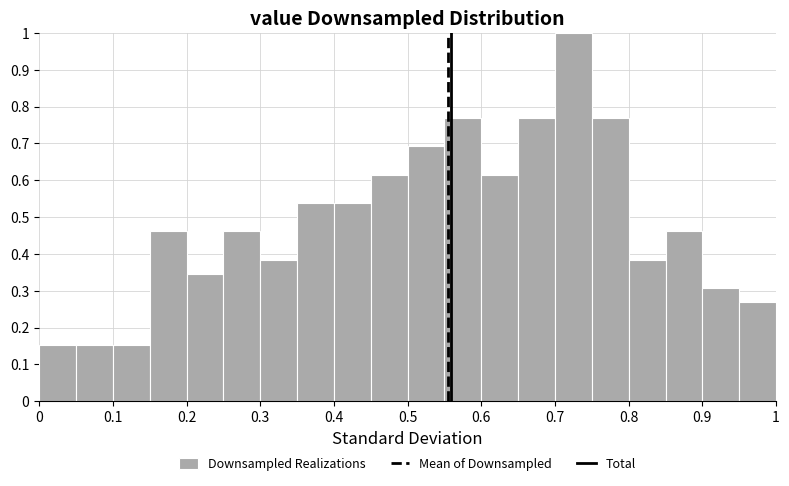

What is the height of the bar covering 0.65 to 0.70 on the x-axis? The values are not printed on the chart, so give them approximately, as read against the axis.

0.77